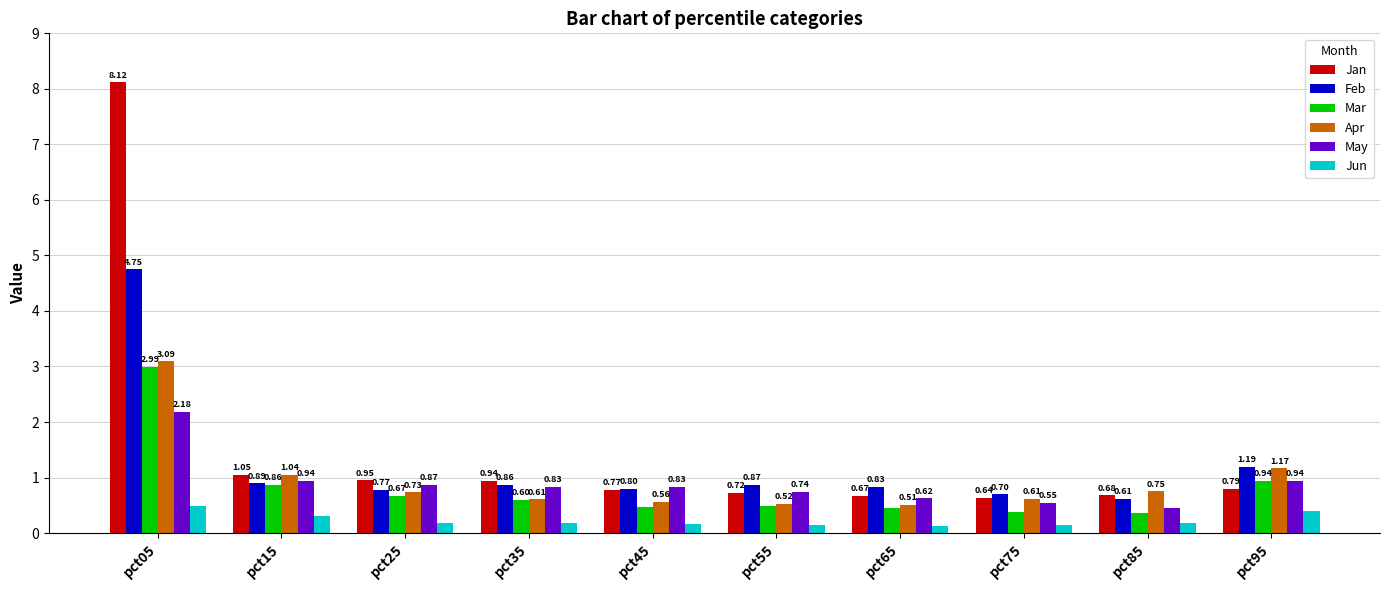

What is the difference between the highest and lowest values at pct25?

0.8